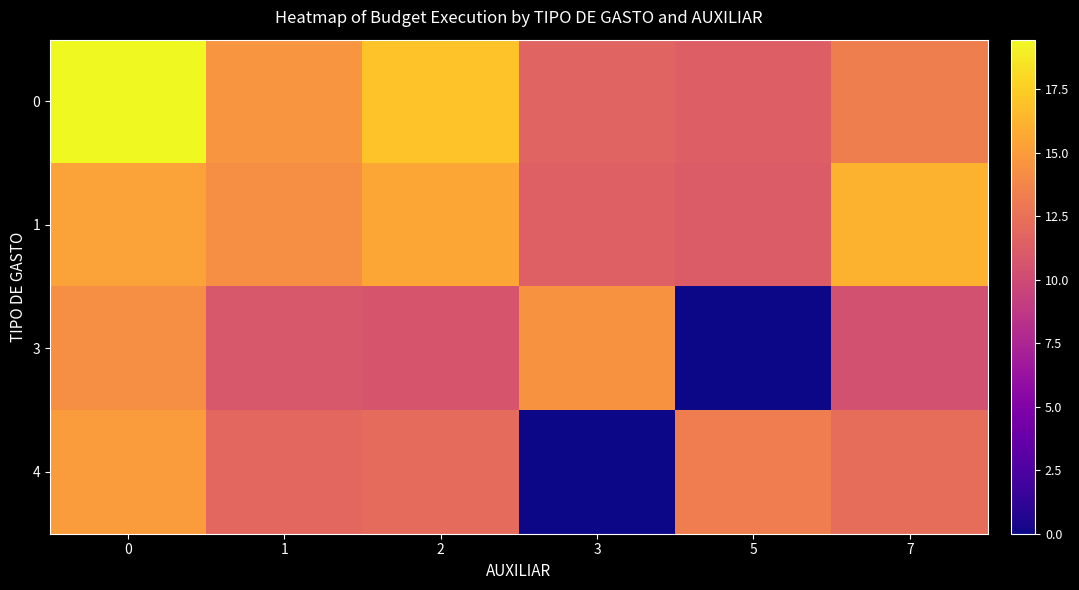

Which series has the largest range (max minus min)?

4